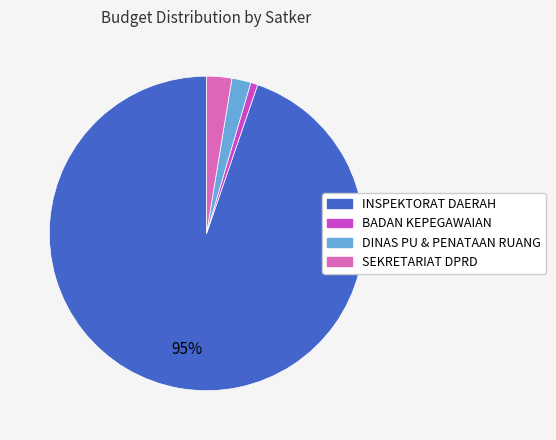

Is there a majority slice in this chart?

Yes